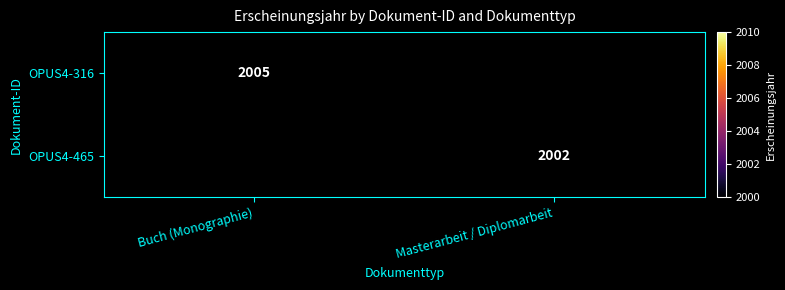

The OPUS4-465 series shows 2995 at Masterarbeit / Diplomarbeit. True or false?

False